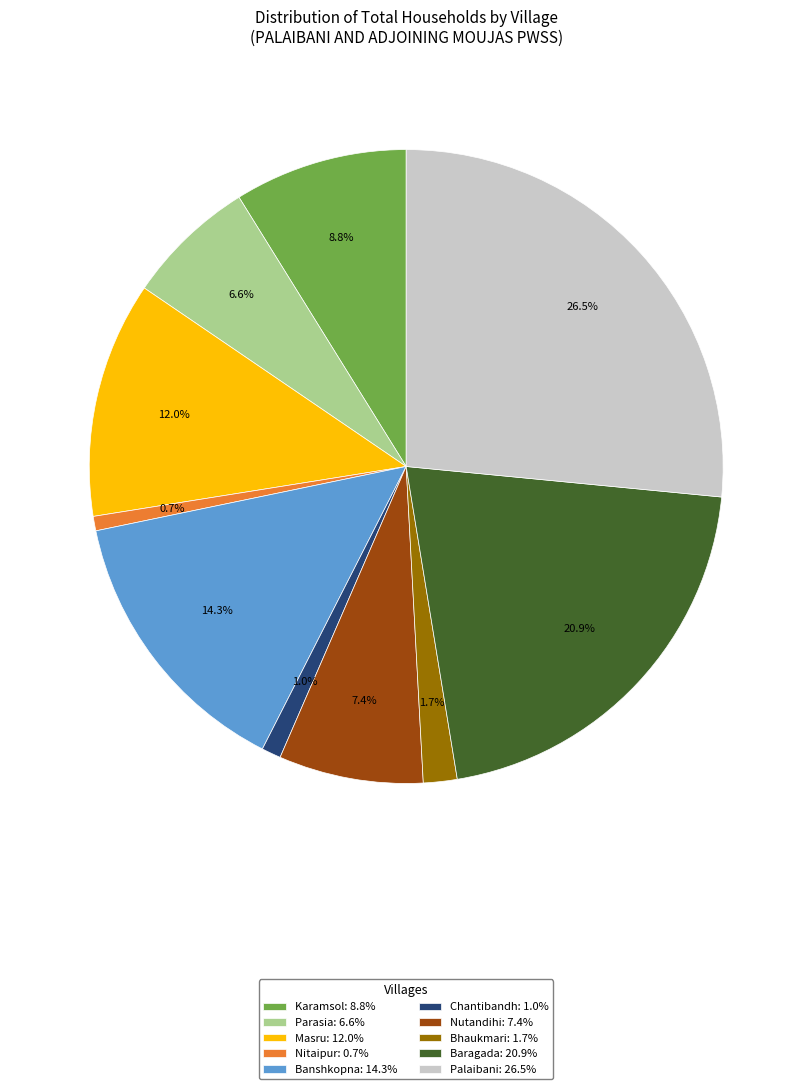

Is there a majority slice in this chart?

No